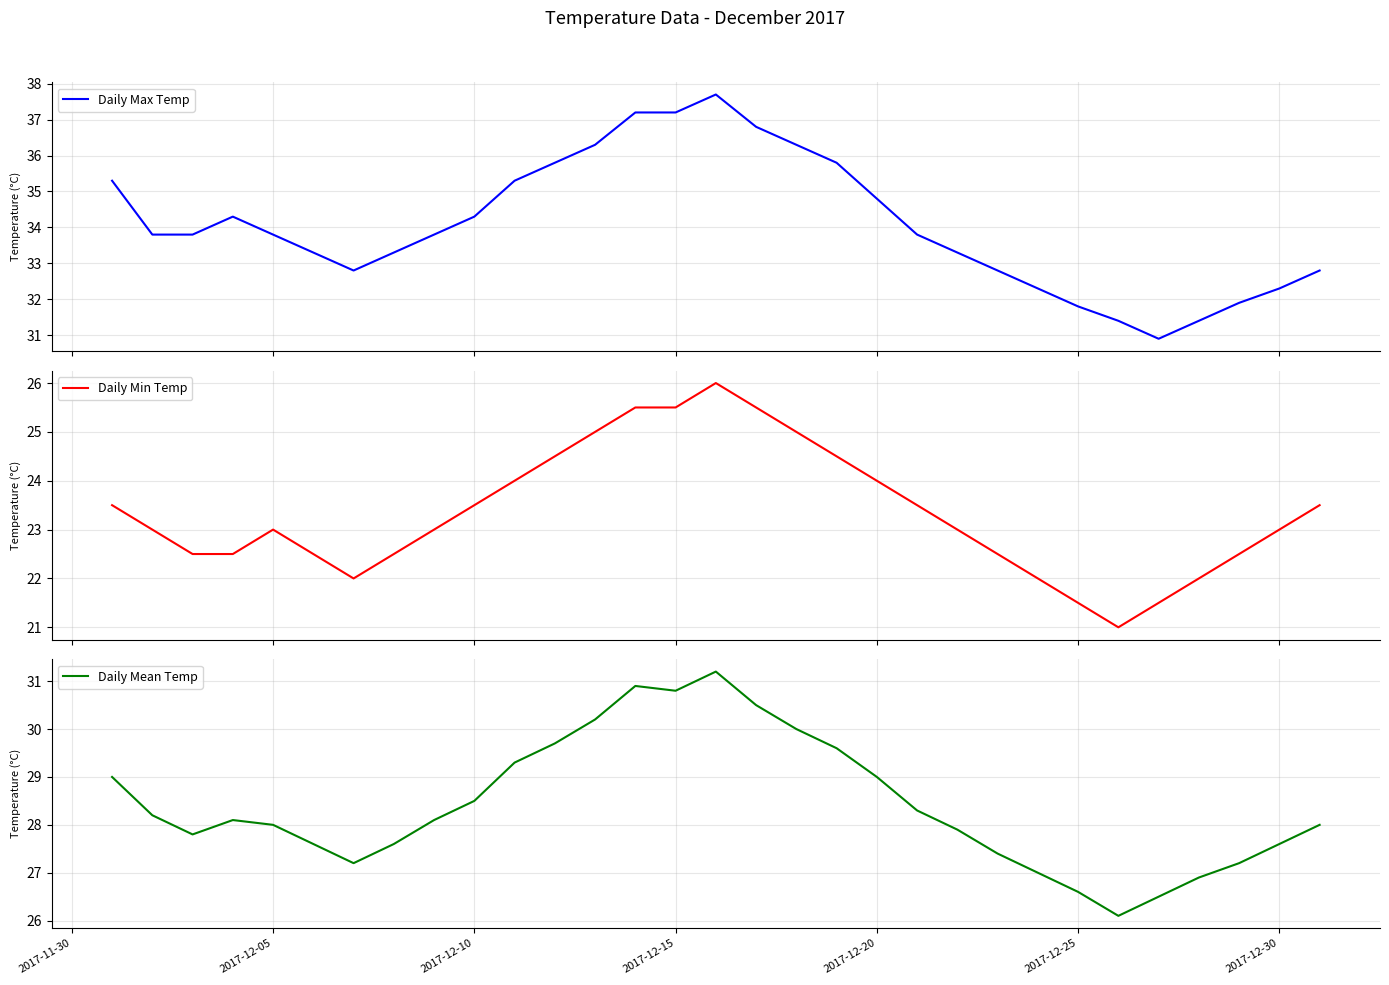

The value of Daily Mean Temp at 2017-12-20 is 7.6. True or false?

False